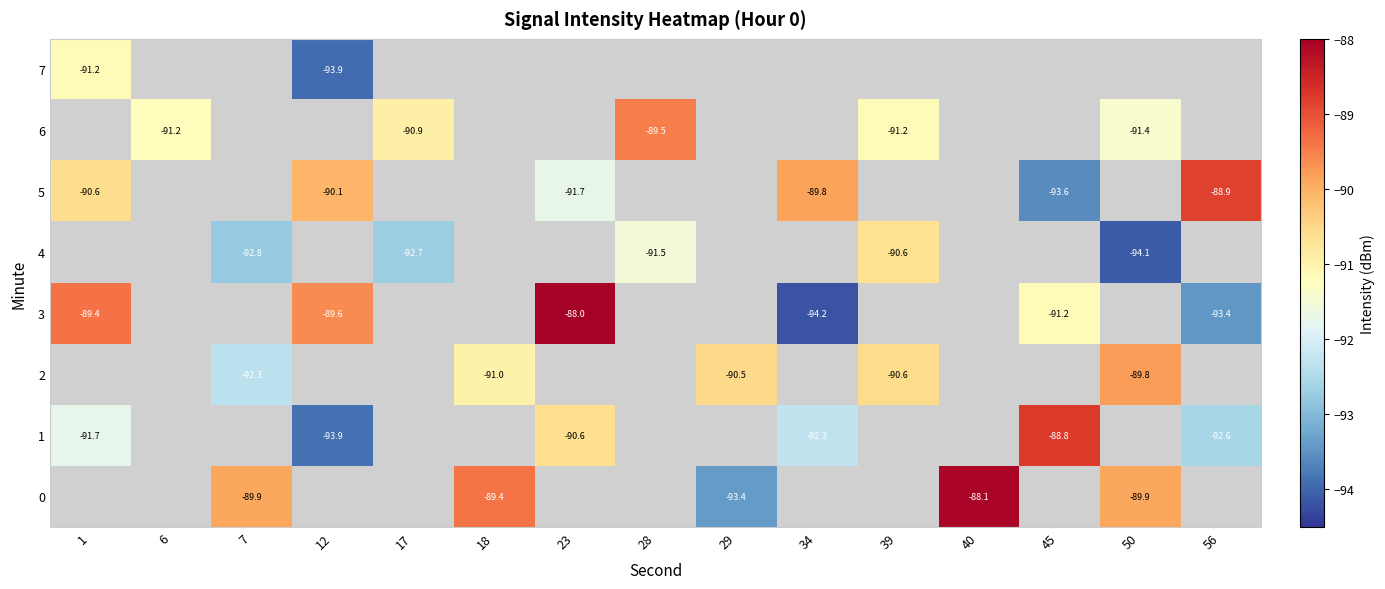

Which series has the widest spread of values?

3